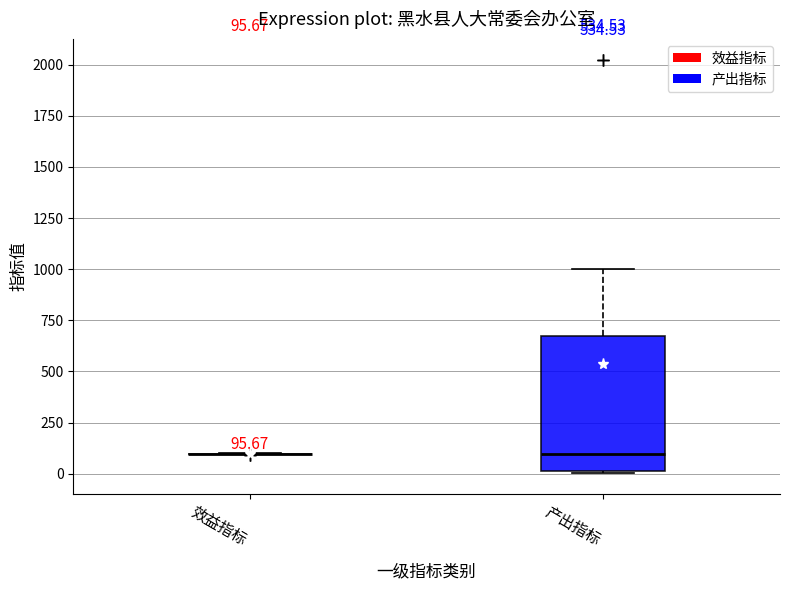

Comparing the boxes themselves (not the whiskers), which one is the tallest?

产出指标